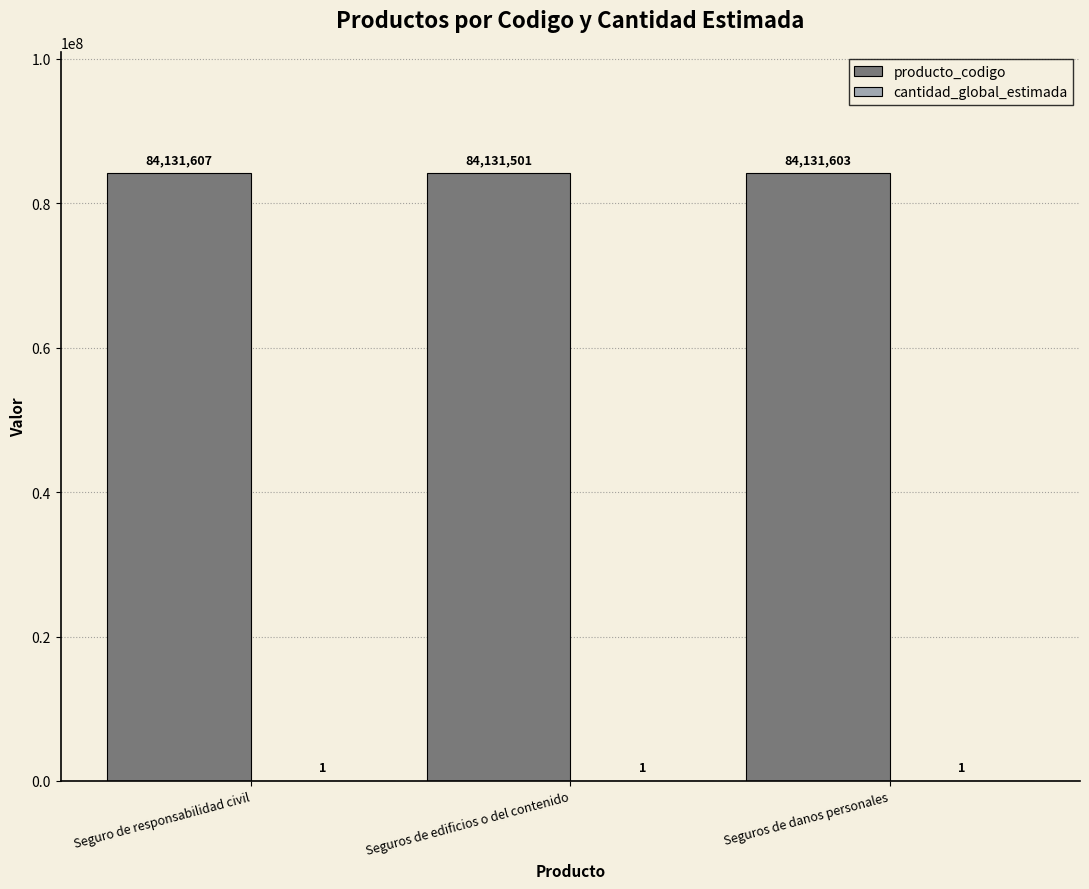

The value of producto_codigo at Seguros de danos personales is 84131603. True or false?

True